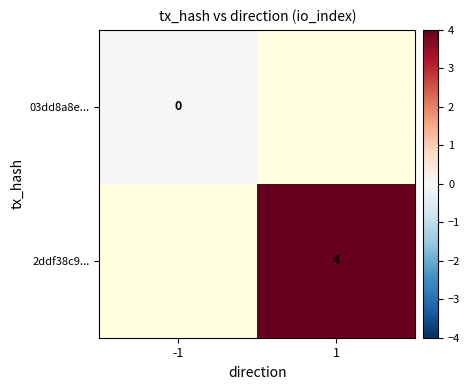

What is the maximum value shown in the chart?

4.0